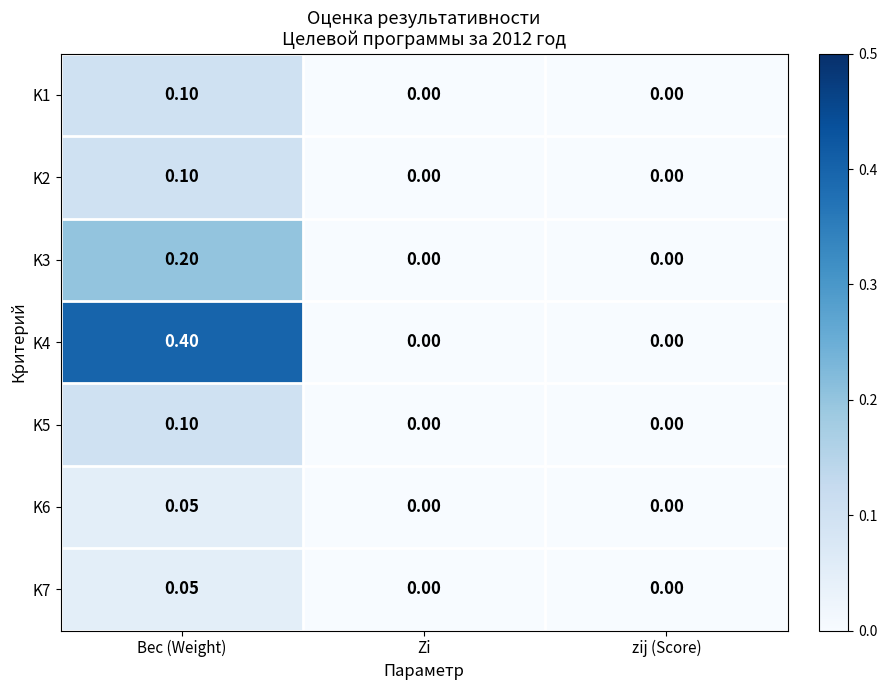

Which category has the highest value in the K3 series?

Вес (Weight)